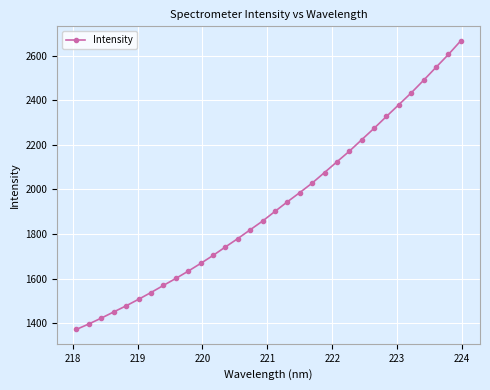

What is the difference between the maximum and second lowest values?

1271.8